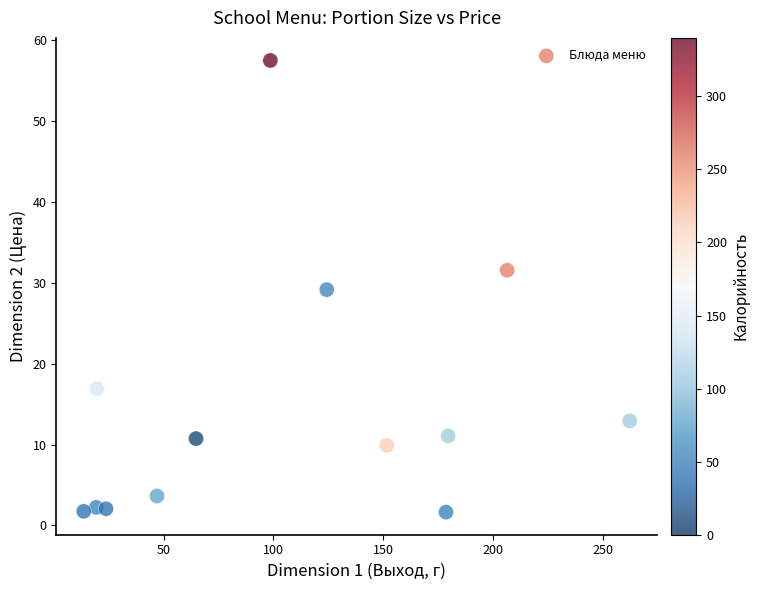

What is the range of X values (max minus min)?

248.7